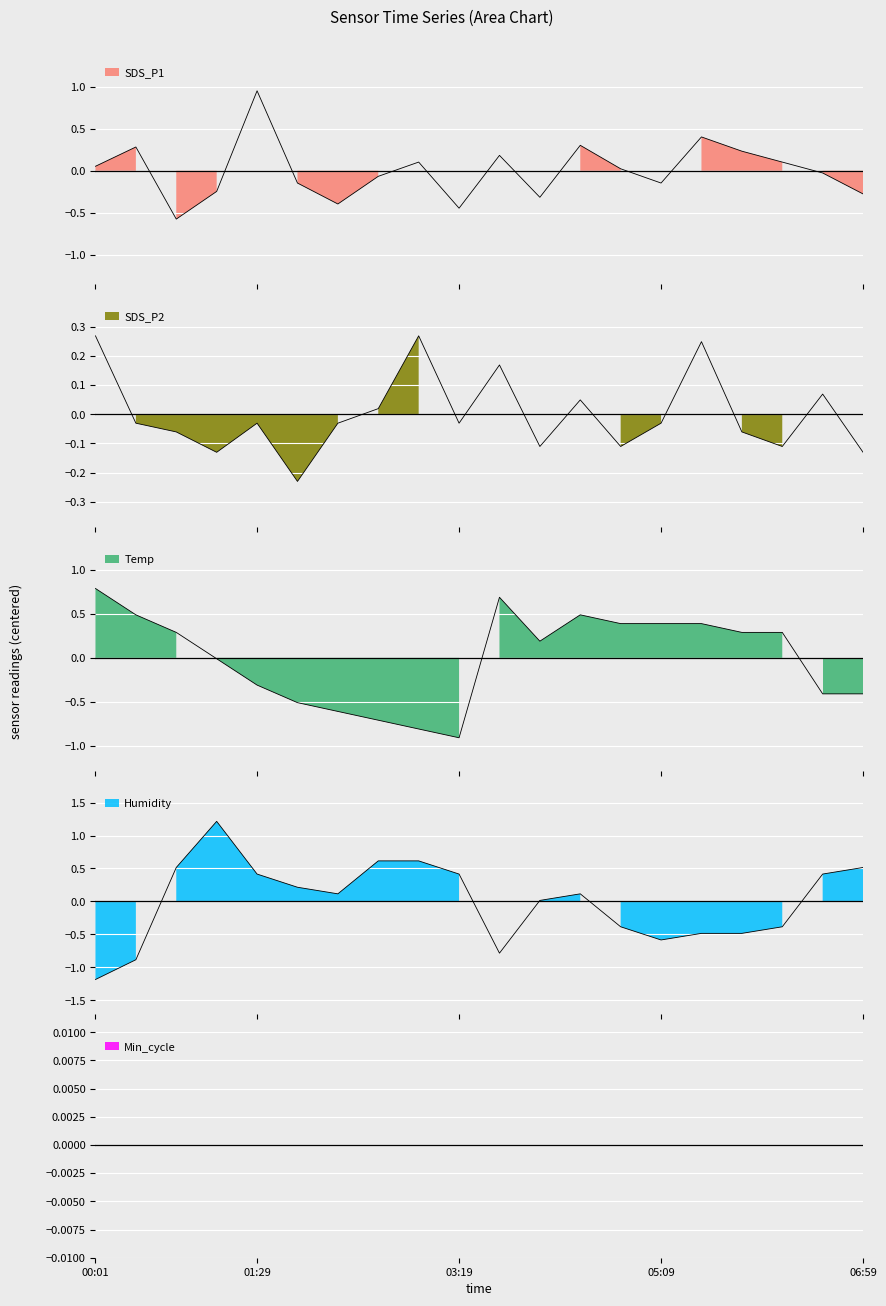

The SDS_P1 series shows -0.2 at 01:51. True or false?

False